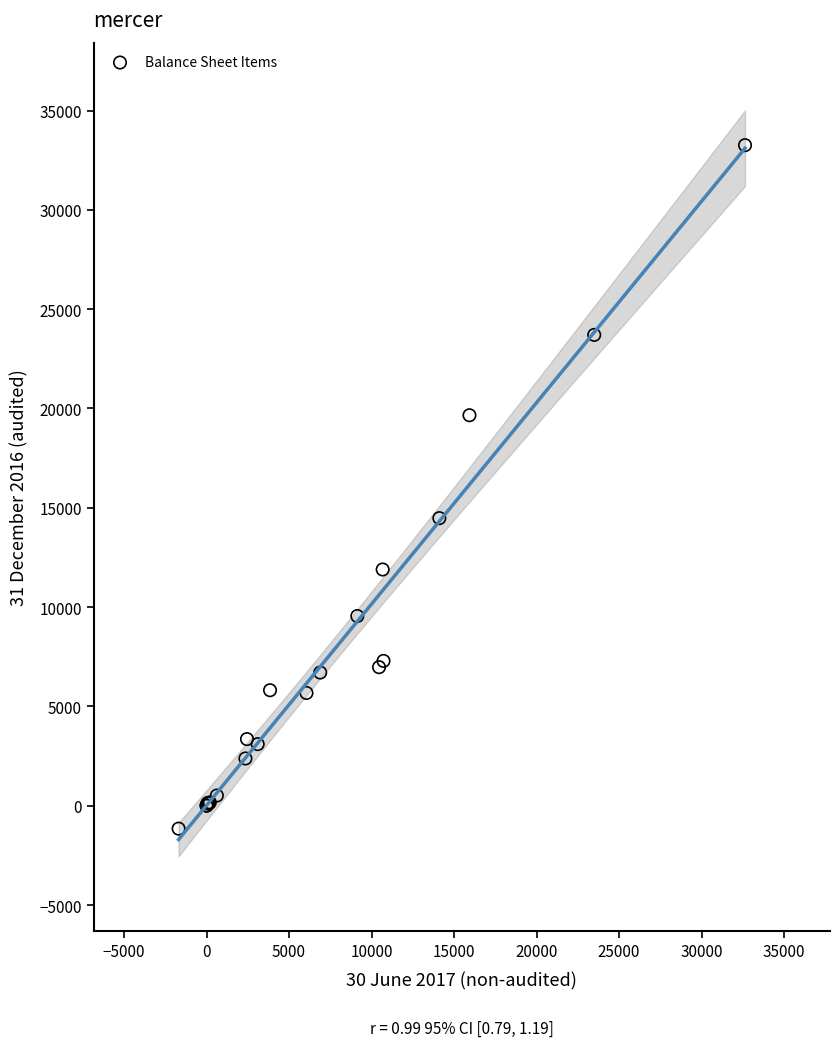

What Y value in the scatter plot is closest to 16051?

14478